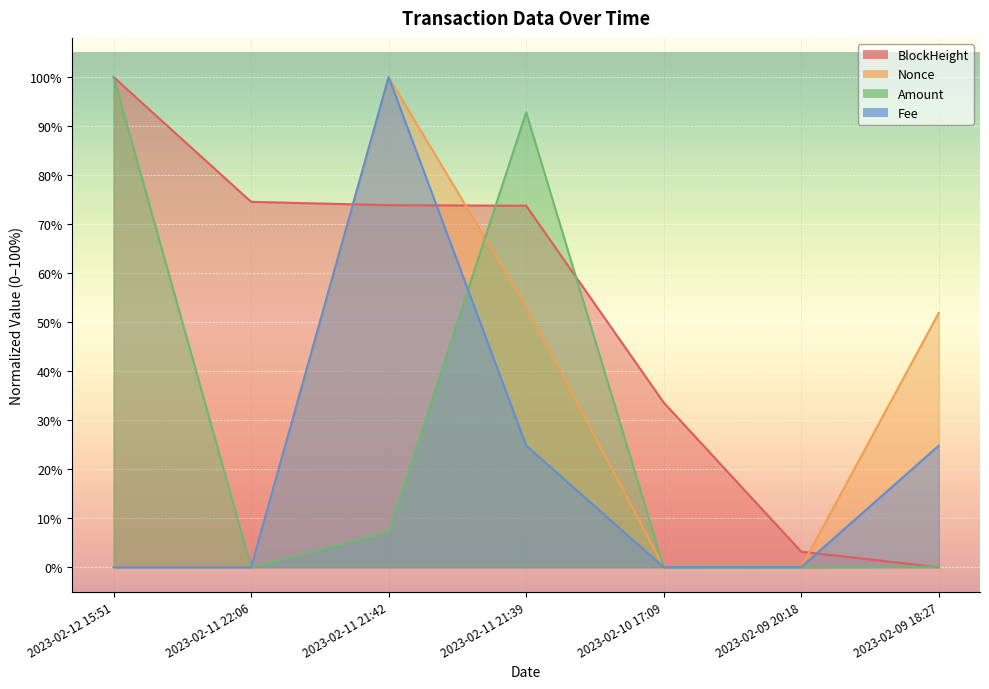

The value of Amount at 2023-02-09 18:27 is 0.1. True or false?

True